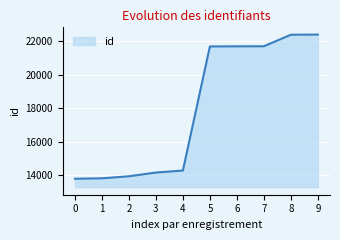

What is the maximum value shown in the chart?

22413